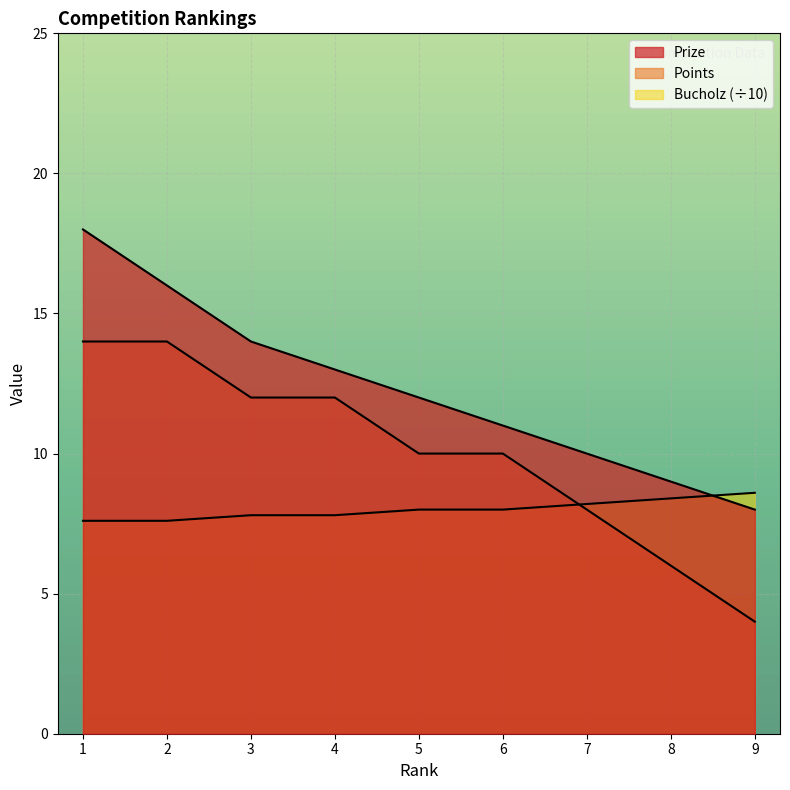

What is the greatest value displayed?

18.0